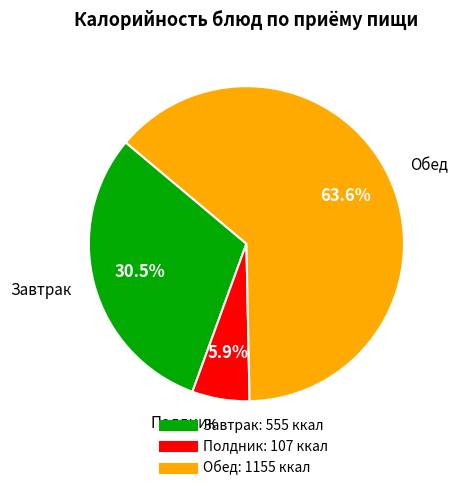

Is there a majority slice in this chart?

Yes